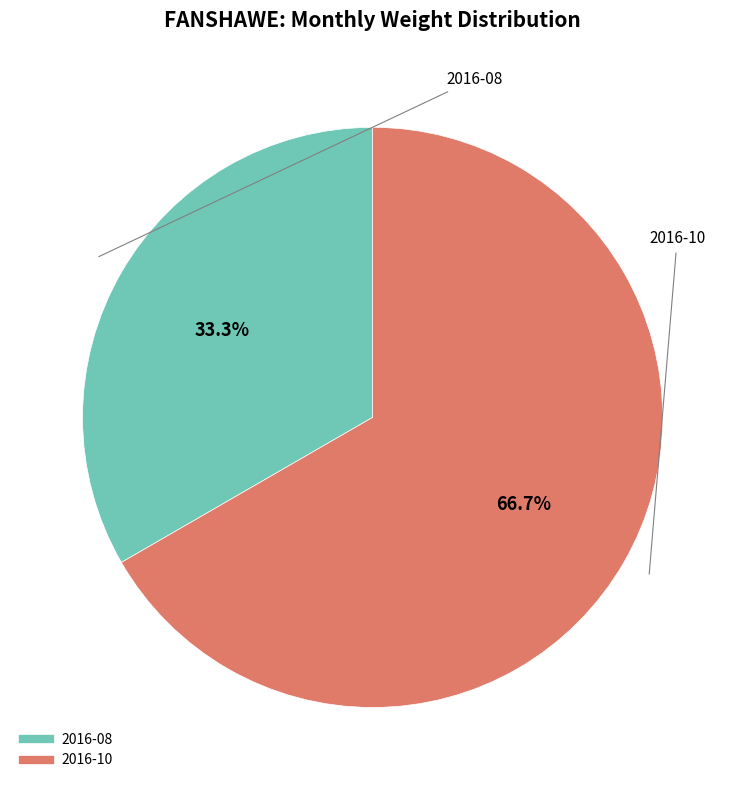

How much of the chart is everything except 2016-08?

66.7%